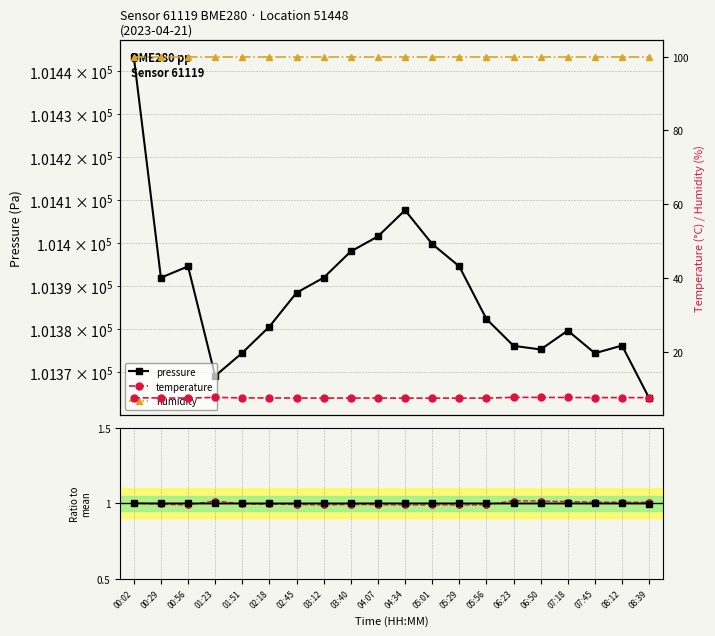

True or false: humidity and temperature intersect in this chart.

False